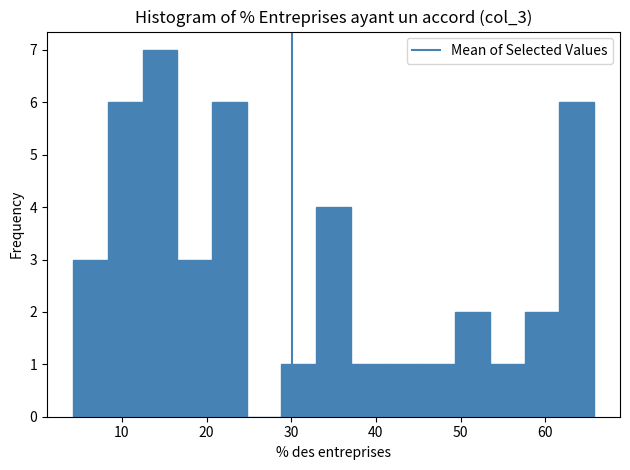

Reading left to right, transcribe this chart: for each bar, give the range it covers on the x-axis and its height. Neither the bar edges nor the heights are printed on the chart, so give them approximately, as read against the axes.

4 to 8: 3
8 to 12: 6
12 to 17: 7
17 to 21: 3
21 to 25: 6
25 to 29: 0
29 to 33: 1
33 to 37: 4
37 to 41: 1
41 to 45: 1
45 to 49: 1
49 to 53: 2
53 to 58: 1
58 to 62: 2
62 to 66: 6